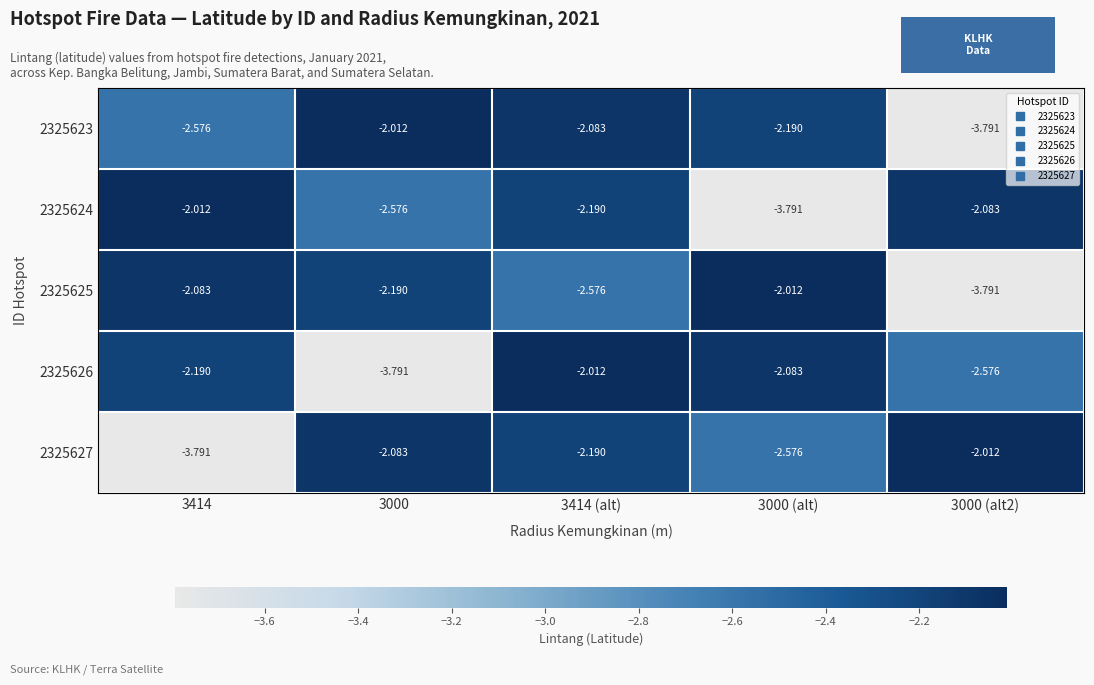

Which series has the widest spread of values?

2325623